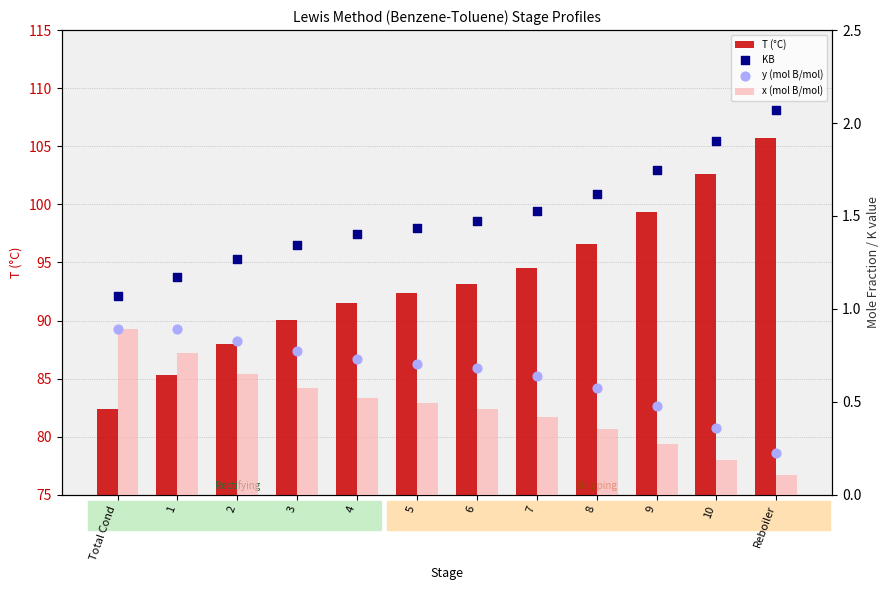

What is the total value across all series at 5?

95.0